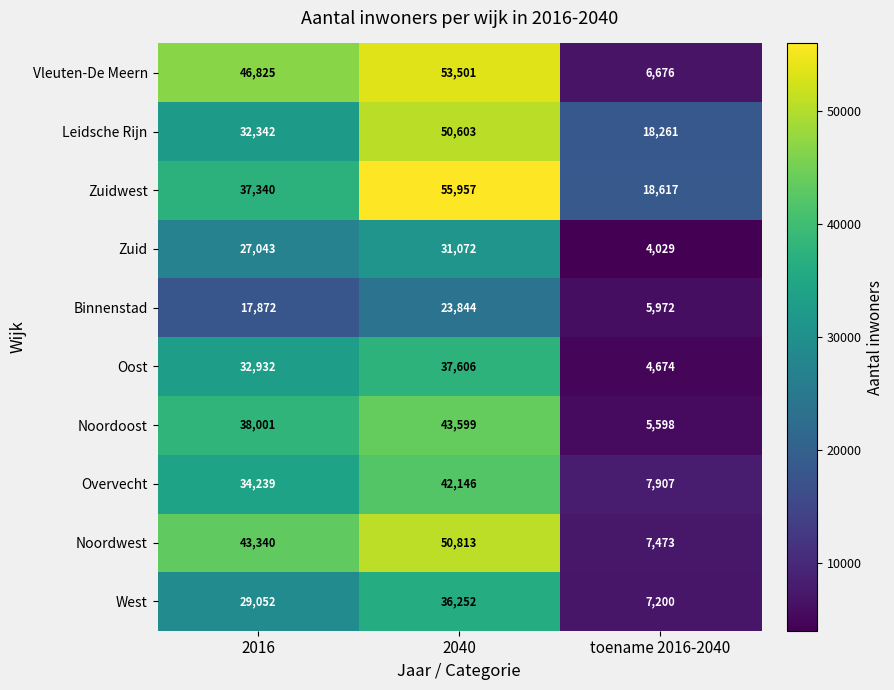

Count the Zuid values in the range 4029 to 31072.

3